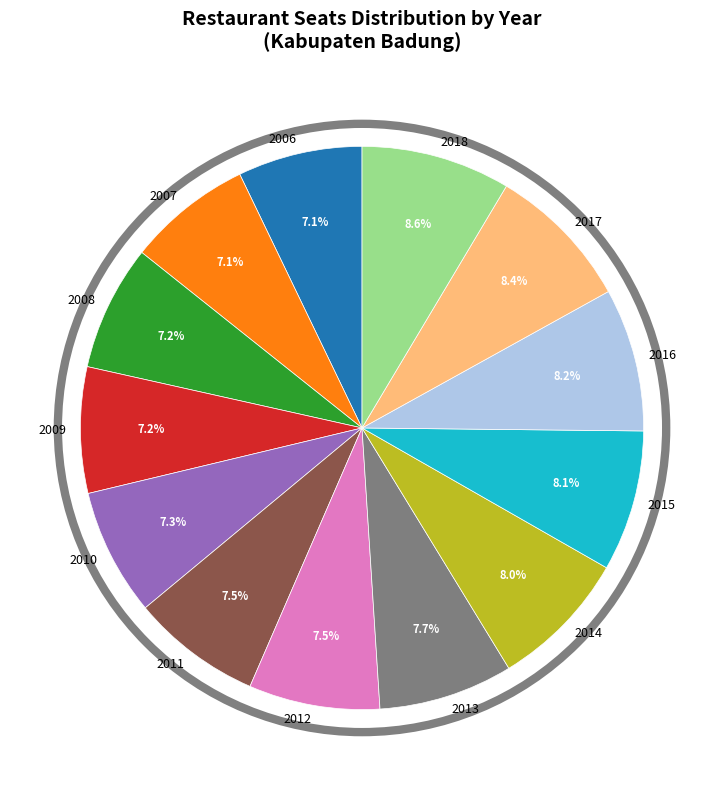

Count the number of slices in the pie.

13